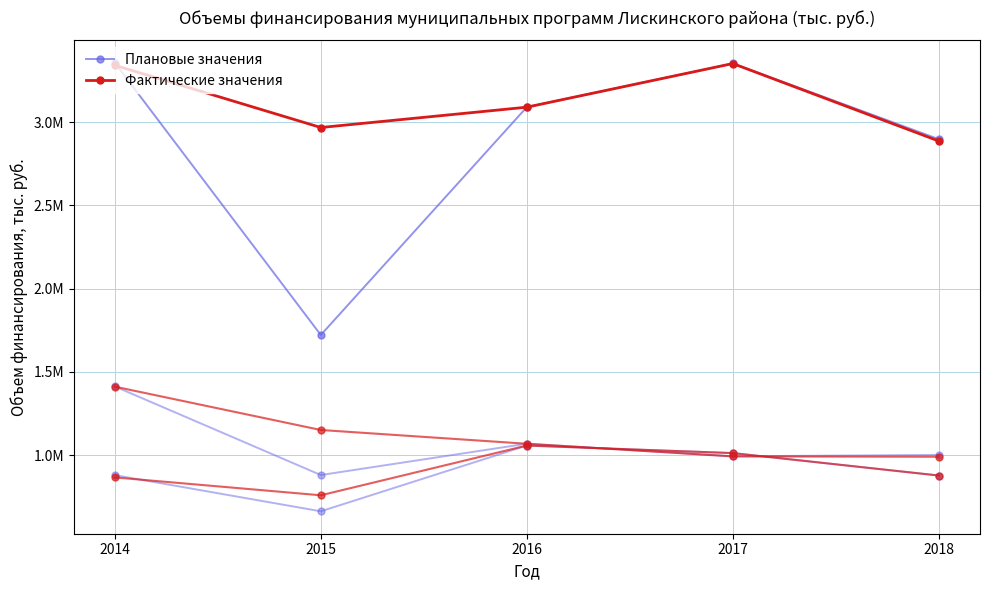

Which series has the largest total across all categories?

Фактические значения